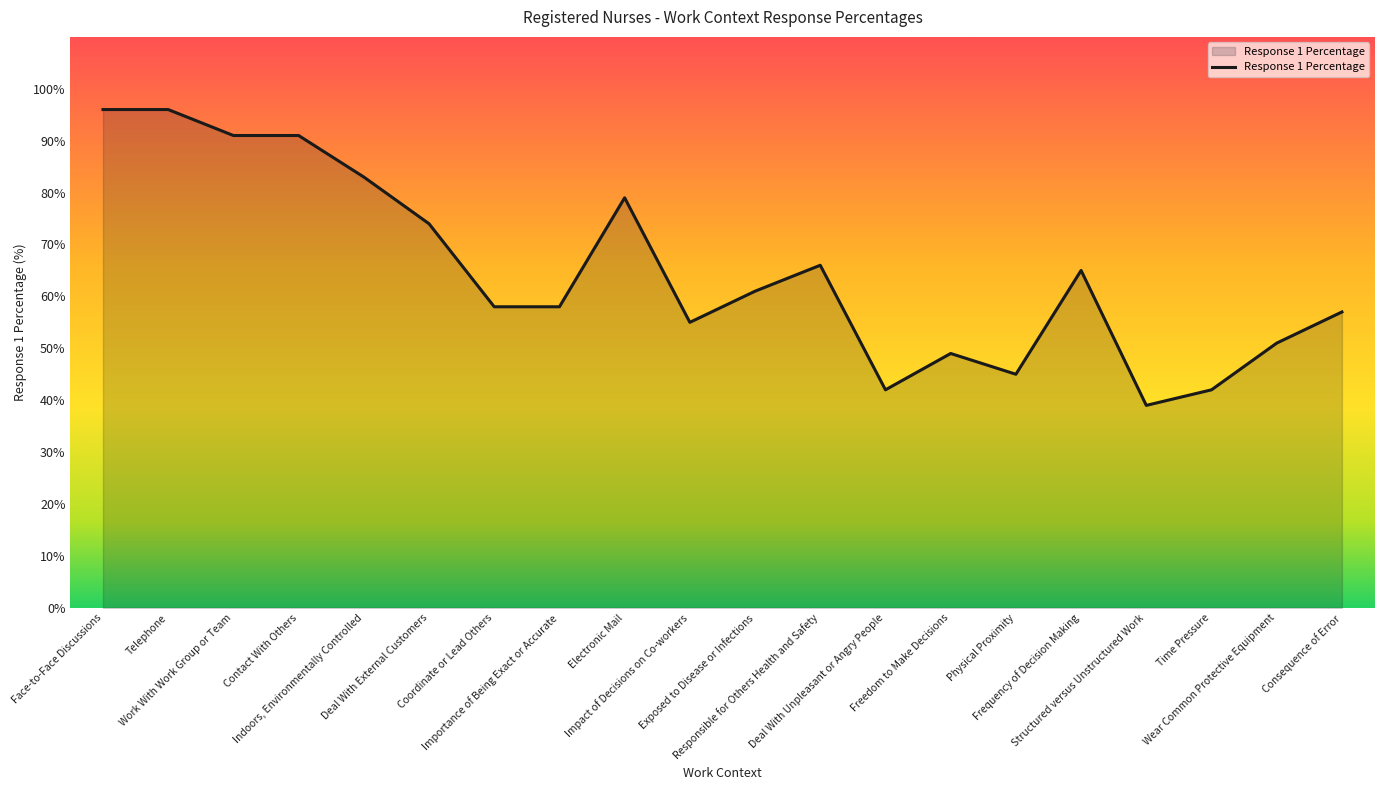

Reading right to left, what are all the values shown in this chart?

Consequence of Error=57	Wear Common Protective Equipment=51	Time Pressure=42	Structured versus Unstructured Work=39	Frequency of Decision Making=65	Physical Proximity=45	Freedom to Make Decisions=49	Deal With Unpleasant or Angry People=42	Responsible for Others Health and Safety=66	Exposed to Disease or Infections=61	Impact of Decisions on Co-workers=55	Electronic Mail=79	Importance of Being Exact or Accurate=58	Coordinate or Lead Others=58	Deal With External Customers=74	Indoors, Environmentally Controlled=83	Contact With Others=91	Work With Work Group or Team=91	Telephone=96	Face-to-Face Discussions=96